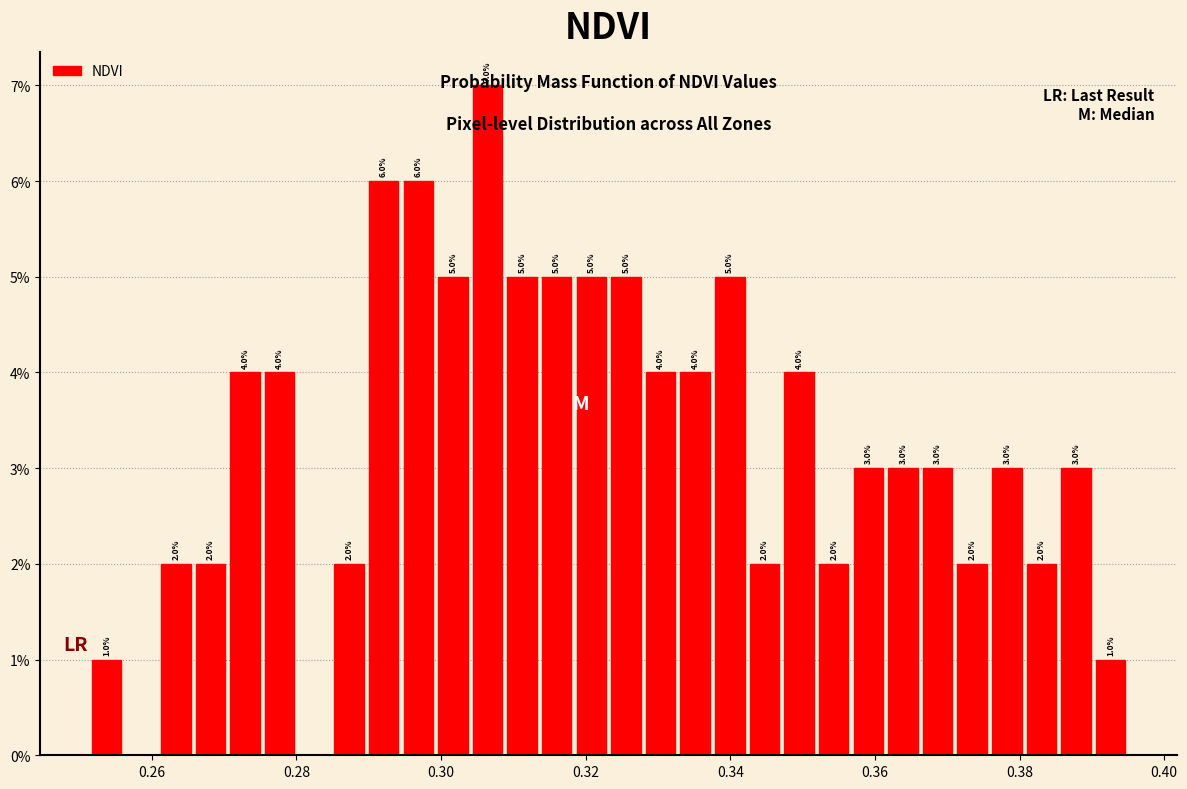

Around what value on the x-axis is the tallest bar? Give the approximate position of its centre, as read against the axis.

0.306